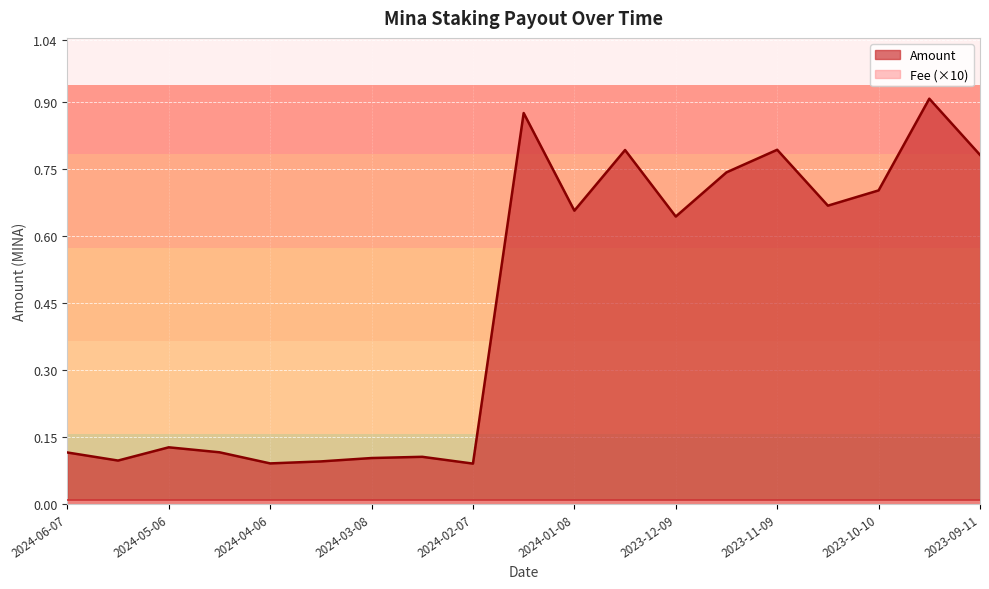

Read the value at 2024-03-08.

0.1